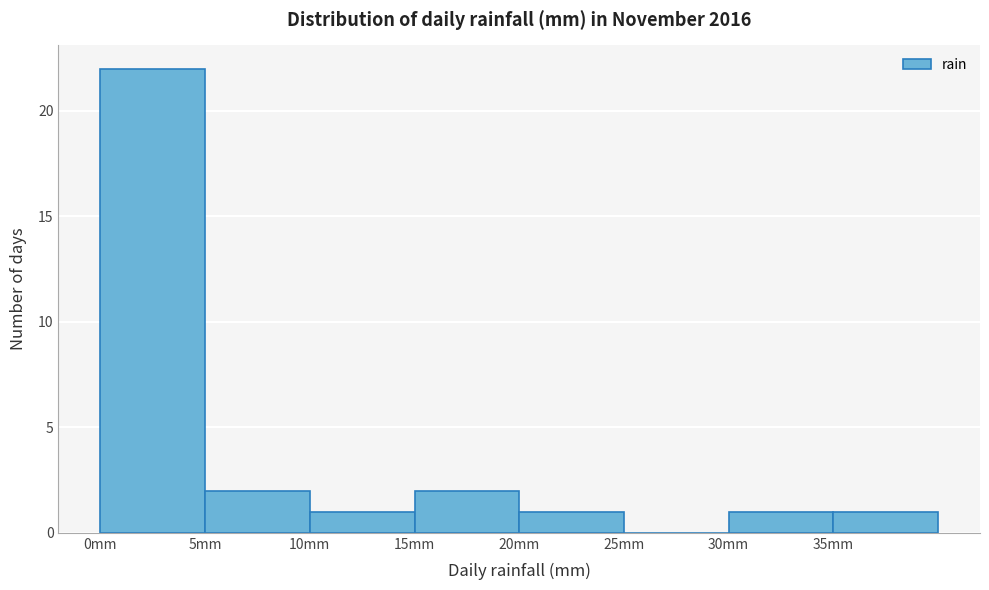

Reading left to right, list every bar in this chart as the range it spans on the x-axis followed by its height. The values are not printed on the chart, so give them approximately, as read against the axis.

0 to 5: 22
5 to 10: 2
10 to 15: 1
15 to 20: 2
20 to 25: 1
25 to 30: 0
30 to 35: 1
35 to 40: 1